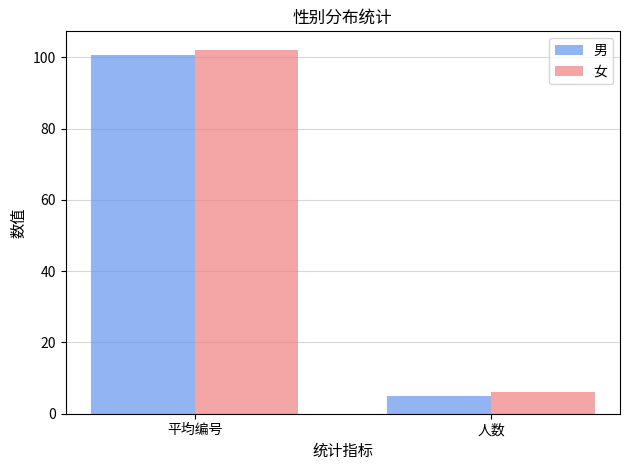

Which series has the largest range (max minus min)?

女